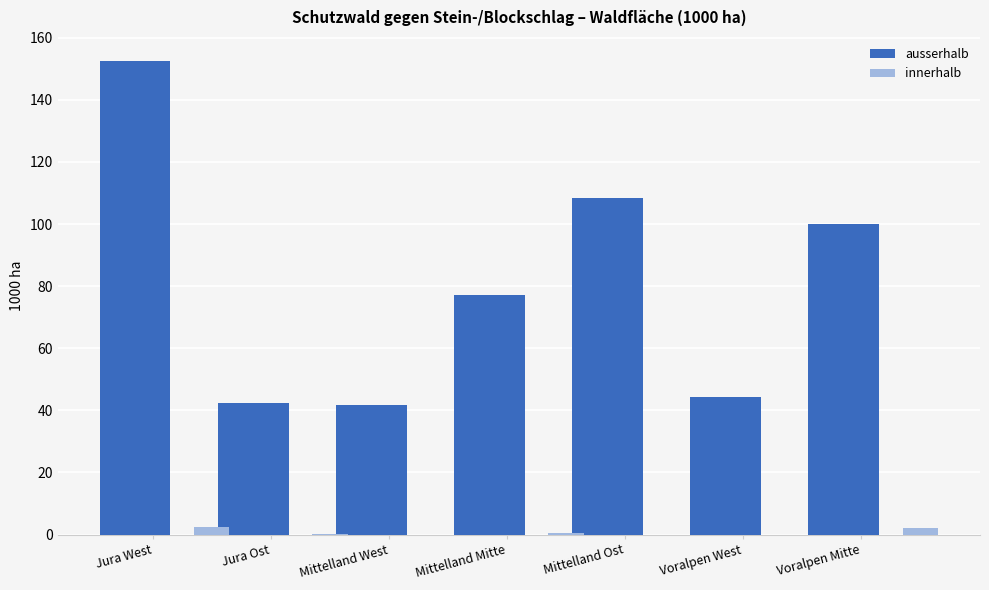

What are all the series names shown in the legend?

ausserhalb, innerhalb